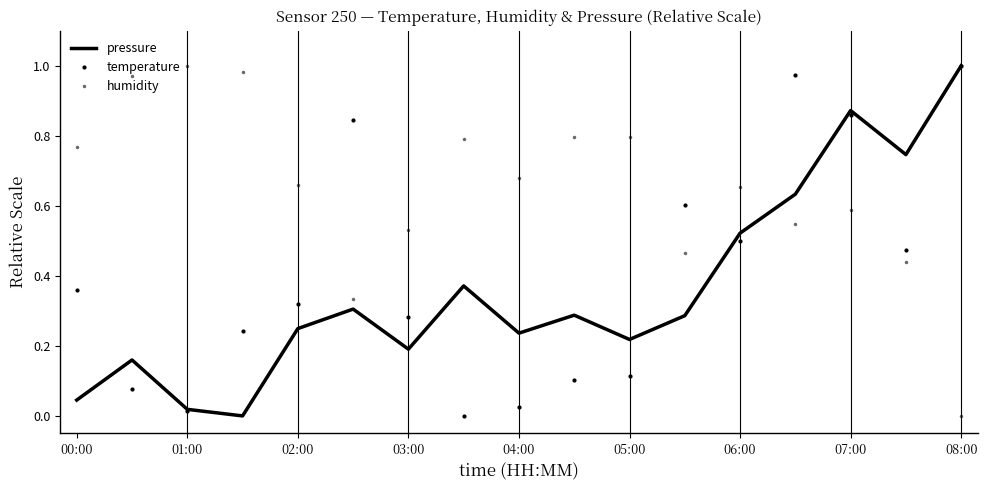

How many intersections are there between pressure and humidity?

1